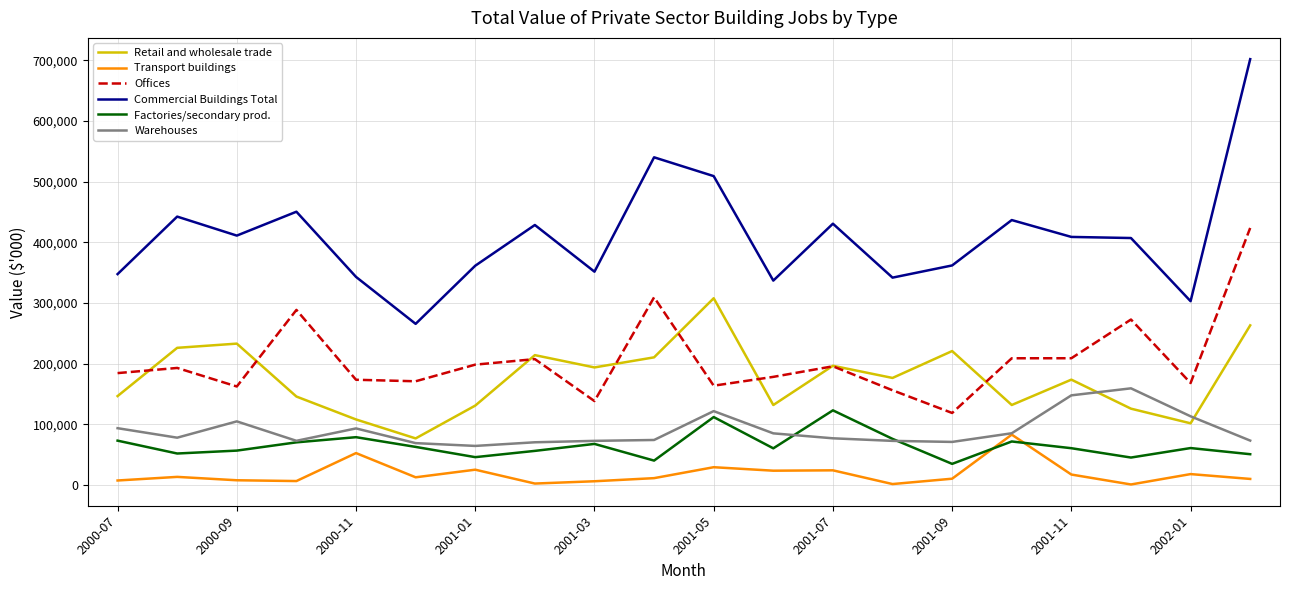

Does the chart have visible grid lines?

Yes